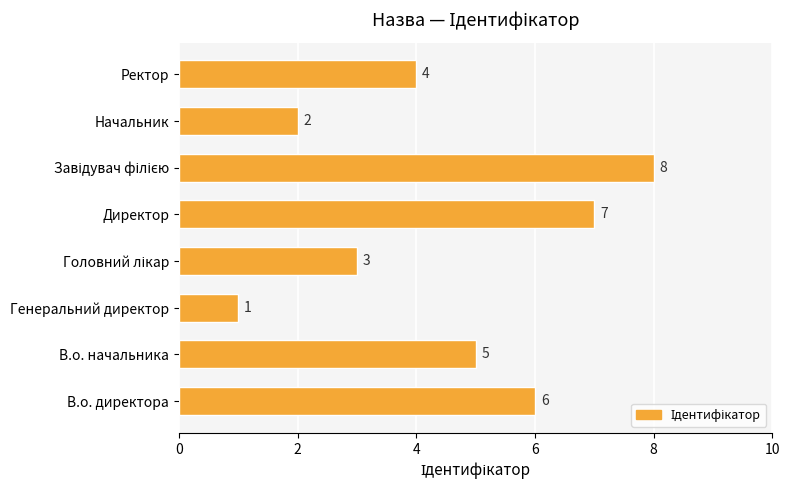

Approximately how many times larger is the value at Начальник compared to Директор?

0.3